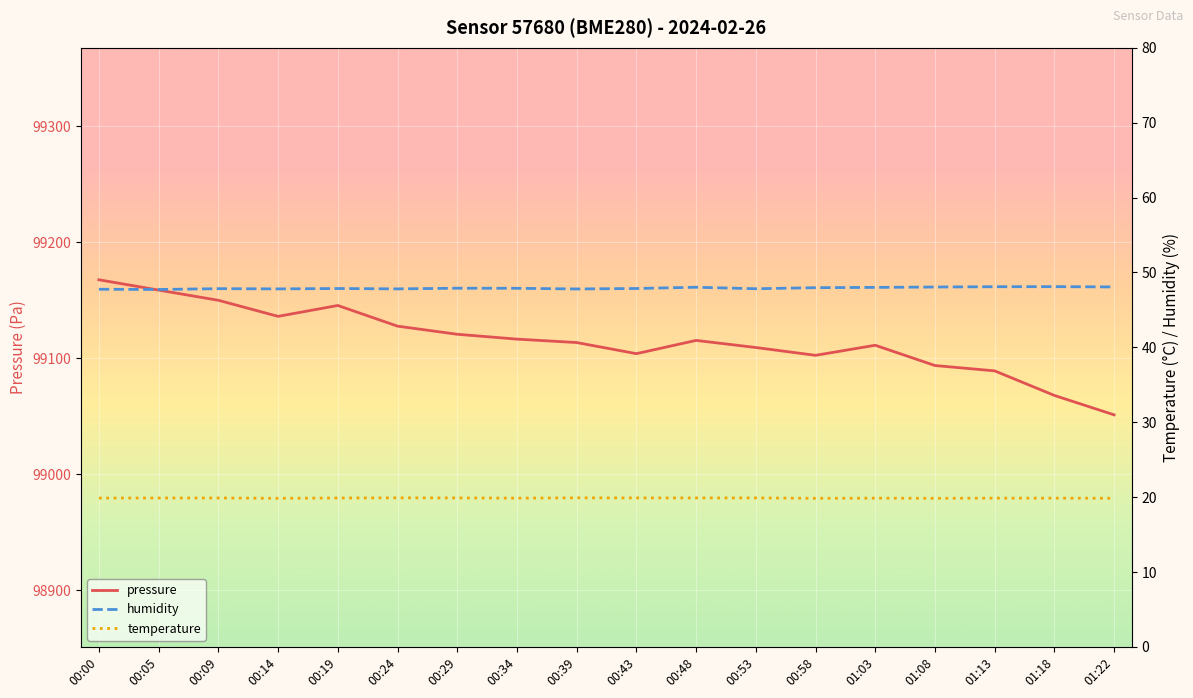

What is the difference between the maximum and minimum values in the humidity series?

0.4